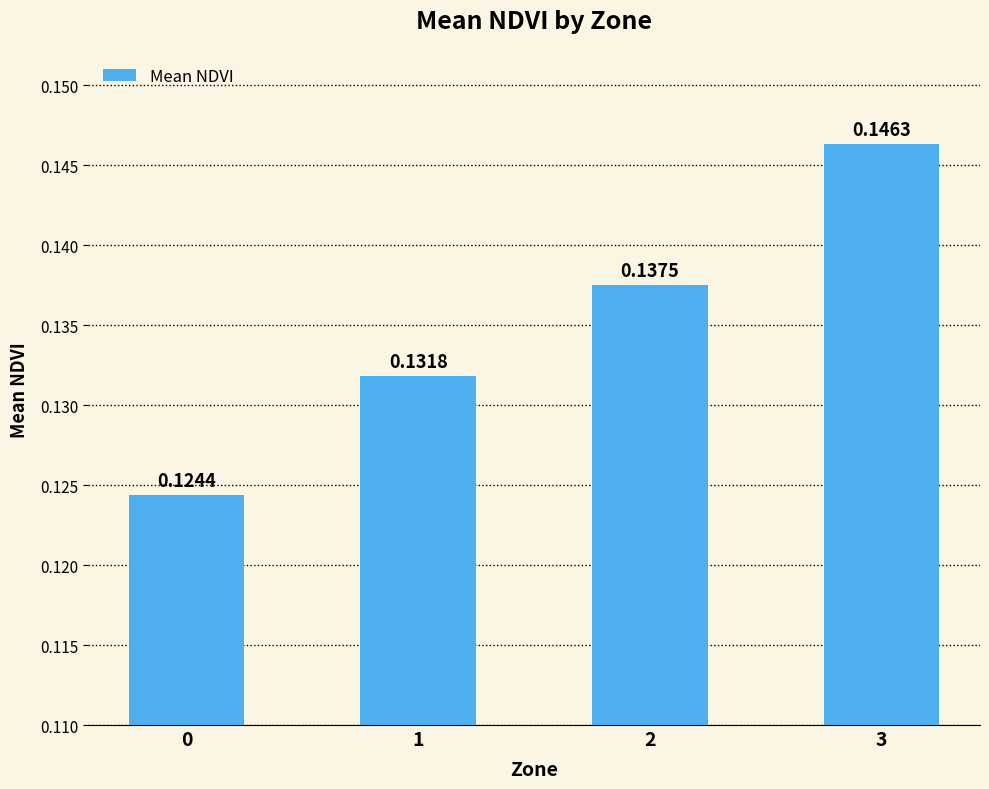

Between 3 and 0, which is larger?

3